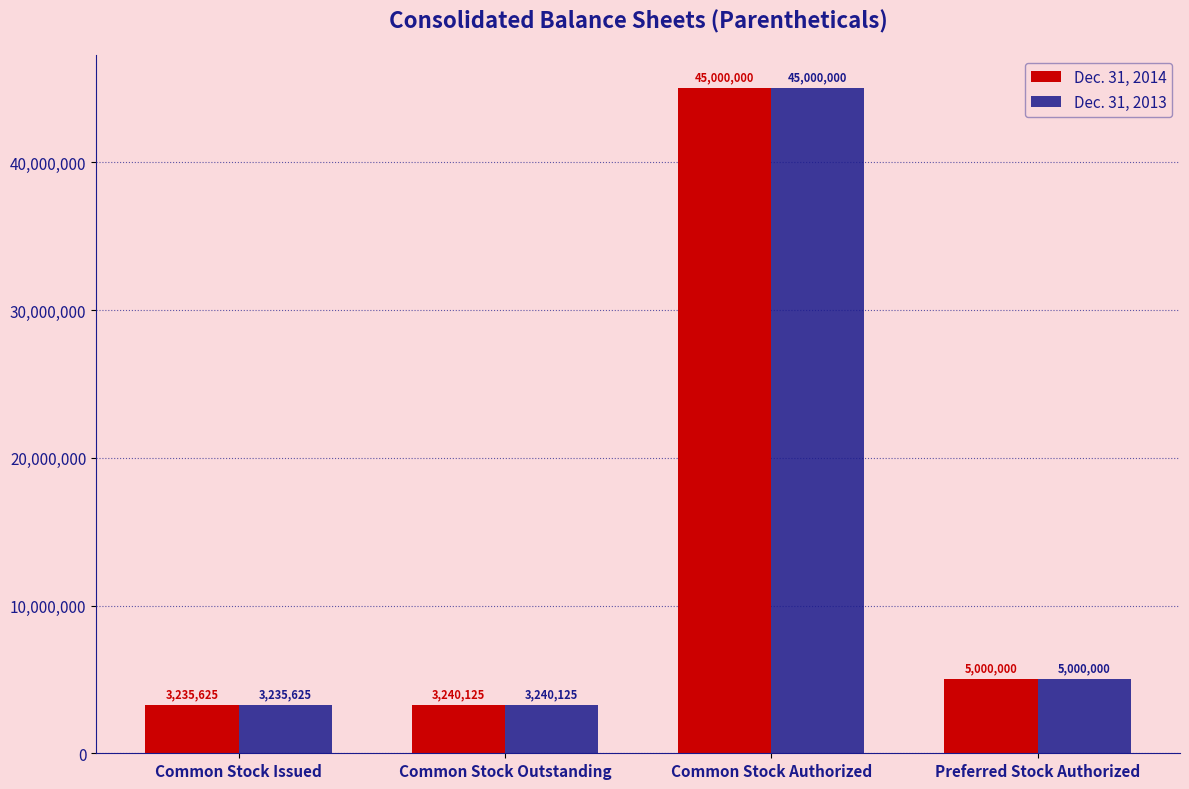

What is the difference between the second highest and second lowest values in the Dec. 31, 2014 series?

1759875